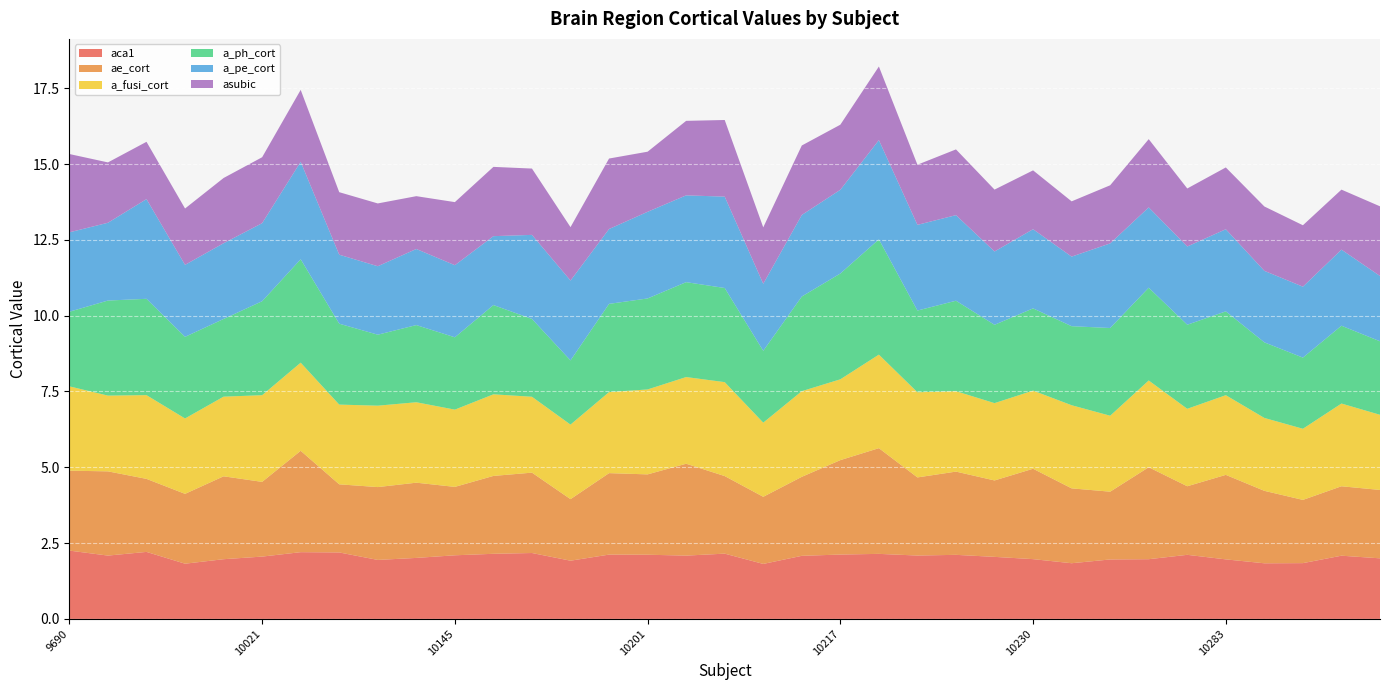

Reading right to left, list all the values displayed in this chart.

aca1: 50042=2.0	50034=2.1	50028=1.8	10289=1.8	10283=2.0	10278=2.1	10241=2.0	10240=2.0	10231=1.8	10230=2.0	10229=2.0	10227=2.1	10221=2.1	10220=2.1	10217=2.1	10214=2.1	10213=1.8	10208=2.2	10203=2.1	10201=2.1	10192=2.1	10181=1.9	10172=2.2	10161=2.1	10145=2.1	10138=2.0	10134=1.9	10127=2.2	10114=2.2	10021=2.1	10010=2.0	9787=1.8	9735=2.2	9722=2.1	9690=2.3
ae_cort: 50042=2.3	50034=2.3	50028=2.1	10289=2.4	10283=2.8	10278=2.3	10241=3.0	10240=2.2	10231=2.5	10230=3.0	10229=2.5	10227=2.7	10221=2.6	10220=3.5	10217=3.1	10214=2.6	10213=2.2	10208=2.6	10203=3.0	10201=2.6	10192=2.7	10181=2.0	10172=2.7	10161=2.6	10145=2.3	10138=2.5	10134=2.4	10127=2.2	10114=3.3	10021=2.5	10010=2.7	9787=2.3	9735=2.4	9722=2.8	9690=2.6
a_fusi_cort: 50042=2.5	50034=2.7	50028=2.3	10289=2.4	10283=2.6	10278=2.6	10241=2.9	10240=2.5	10231=2.7	10230=2.6	10229=2.6	10227=2.7	10221=2.8	10220=3.1	10217=2.7	10214=2.8	10213=2.4	10208=3.1	10203=2.9	10201=2.8	10192=2.7	10181=2.5	10172=2.5	10161=2.7	10145=2.5	10138=2.7	10134=2.7	10127=2.6	10114=2.9	10021=2.9	10010=2.6	9787=2.5	9735=2.8	9722=2.5	9690=2.8
a_ph_cort: 50042=2.4	50034=2.6	50028=2.3	10289=2.5	10283=2.8	10278=2.8	10241=3.1	10240=2.9	10231=2.6	10230=2.7	10229=2.6	10227=3.0	10221=2.7	10220=3.8	10217=3.5	10214=3.1	10213=2.4	10208=3.1	10203=3.1	10201=3.0	10192=2.9	10181=2.1	10172=2.6	10161=2.9	10145=2.4	10138=2.5	10134=2.3	10127=2.7	10114=3.4	10021=3.1	10010=2.6	9787=2.7	9735=3.2	9722=3.1	9690=2.5
a_pe_cort: 50042=2.2	50034=2.5	50028=2.3	10289=2.4	10283=2.7	10278=2.6	10241=2.6	10240=2.8	10231=2.3	10230=2.6	10229=2.4	10227=2.8	10221=2.8	10220=3.3	10217=2.8	10214=2.7	10213=2.2	10208=3.0	10203=2.9	10201=2.9	10192=2.5	10181=2.6	10172=2.8	10161=2.3	10145=2.4	10138=2.5	10134=2.3	10127=2.3	10114=3.2	10021=2.6	10010=2.5	9787=2.4	9735=3.3	9722=2.6	9690=2.6
asubic: 50042=2.3	50034=2.0	50028=2.0	10289=2.1	10283=2.0	10278=1.9	10241=2.3	10240=1.9	10231=1.8	10230=1.9	10229=2.0	10227=2.2	10221=2.0	10220=2.4	10217=2.1	10214=2.3	10213=1.9	10208=2.5	10203=2.5	10201=2.0	10192=2.3	10181=1.8	10172=2.2	10161=2.3	10145=2.1	10138=1.7	10134=2.1	10127=2.1	10114=2.4	10021=2.2	10010=2.2	9787=1.9	9735=1.9	9722=2.0	9690=2.6